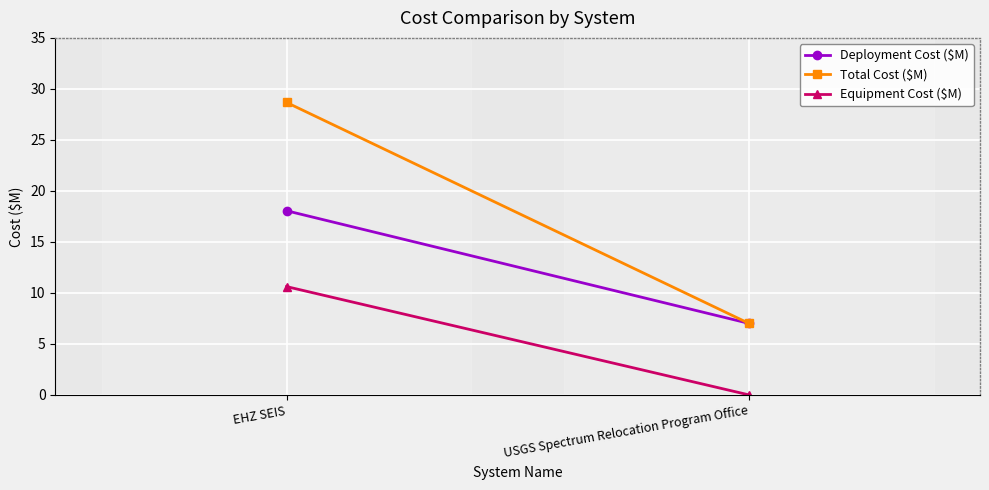

Reading left to right, transcribe all the data shown in this chart.

Deployment Cost ($M): EHZ SEIS=18.1	USGS Spectrum Relocation Program Office=7.0
Total Cost ($M): EHZ SEIS=28.7	USGS Spectrum Relocation Program Office=7.0
Equipment Cost ($M): EHZ SEIS=10.6	USGS Spectrum Relocation Program Office=0.0